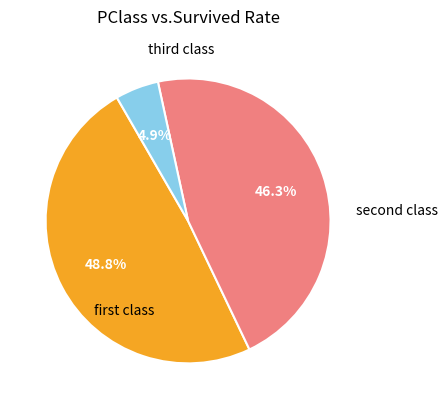

Is there any slice that represents more than half of the pie?

No